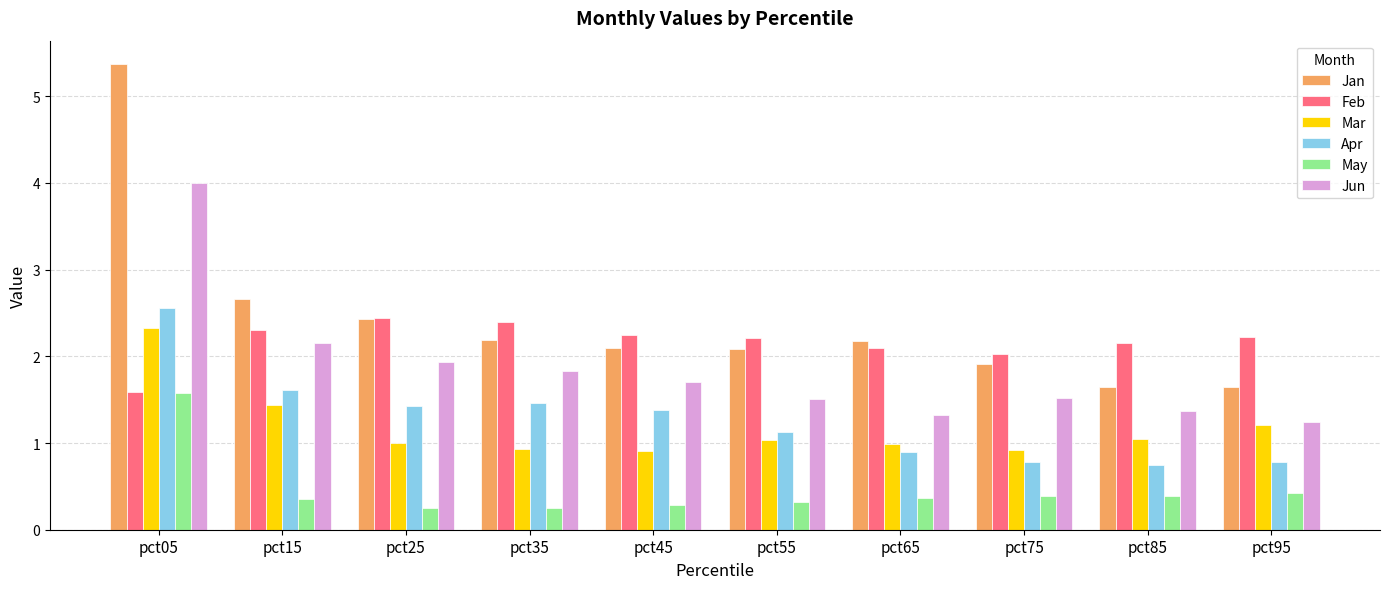

Which series changed the most between pct05 and pct95?

Jan